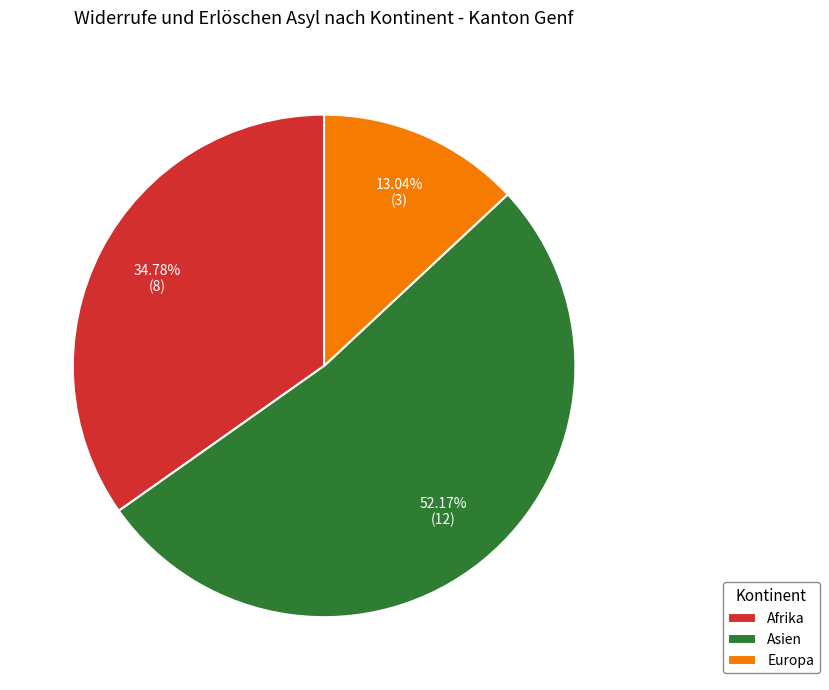

Which slice is the largest?

Asien